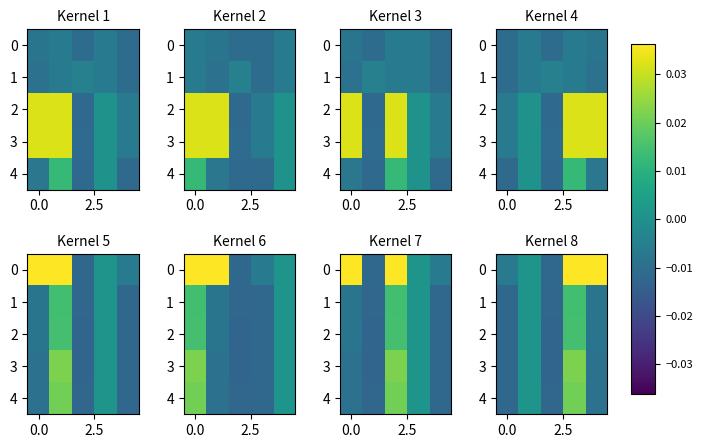

Rank the series at 0.0 from lowest to highest value.

row_0, row_1, row_2, row_3, row_4